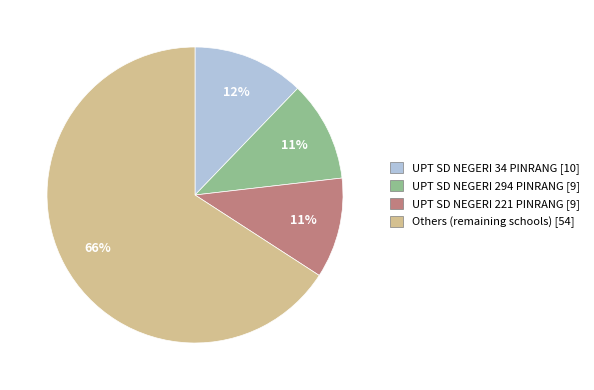

To the nearest percent, what is the average slice percentage?

25%